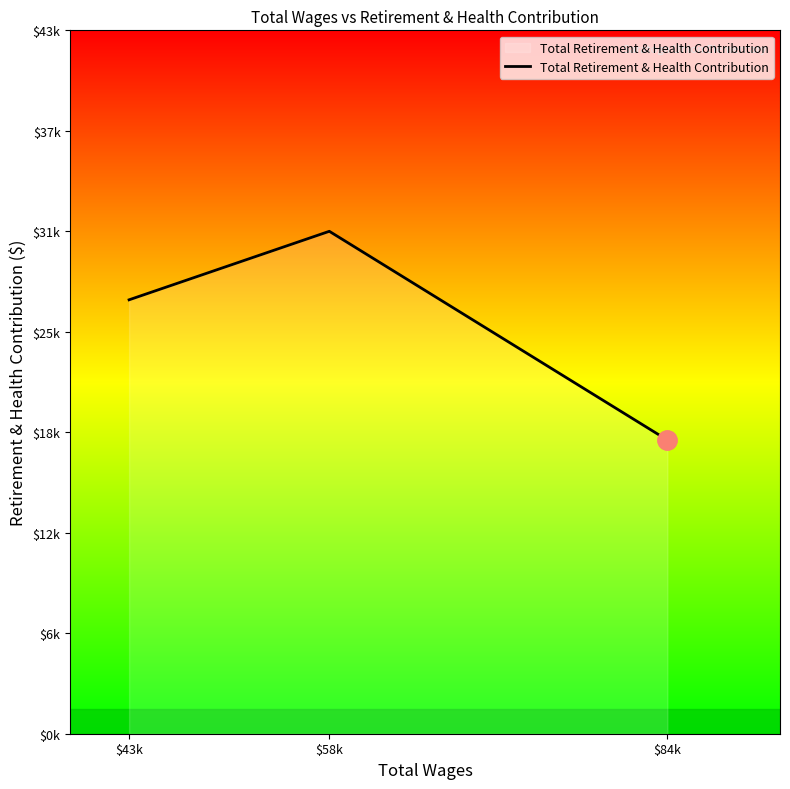

What is the difference between the maximum and second lowest values?

4281